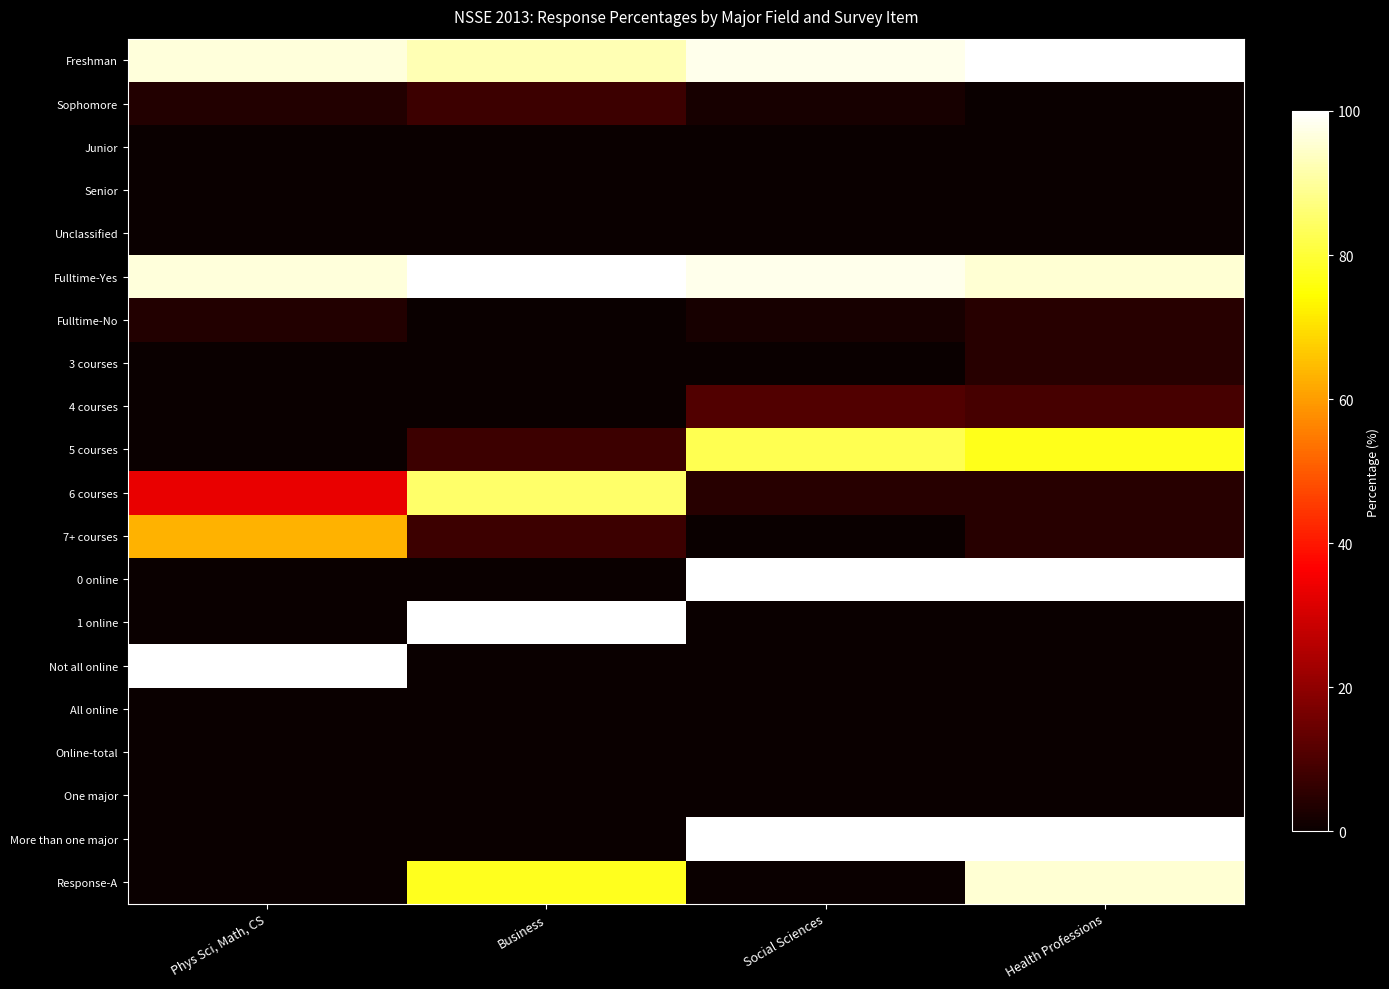

What is the spread (max minus min) of values at Business?

100.0